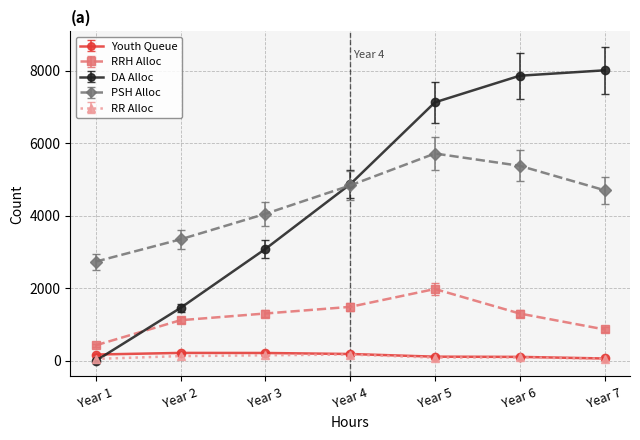

Does the chart display data point markers on the line(s)?

Yes